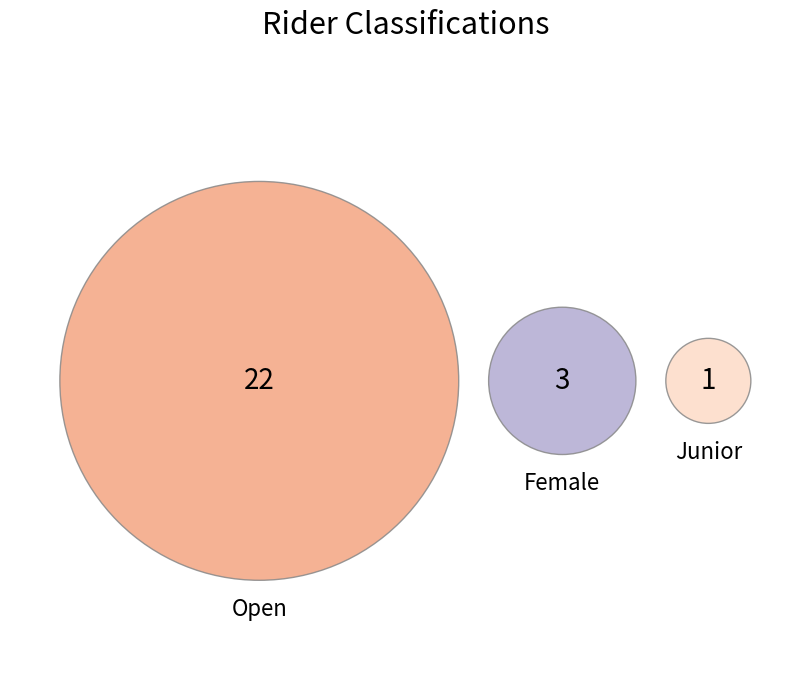

How many segments does this pie chart have?

3